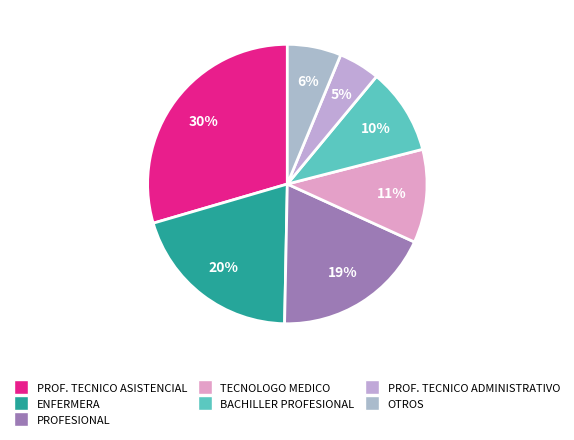

How many segments does this pie chart have?

7